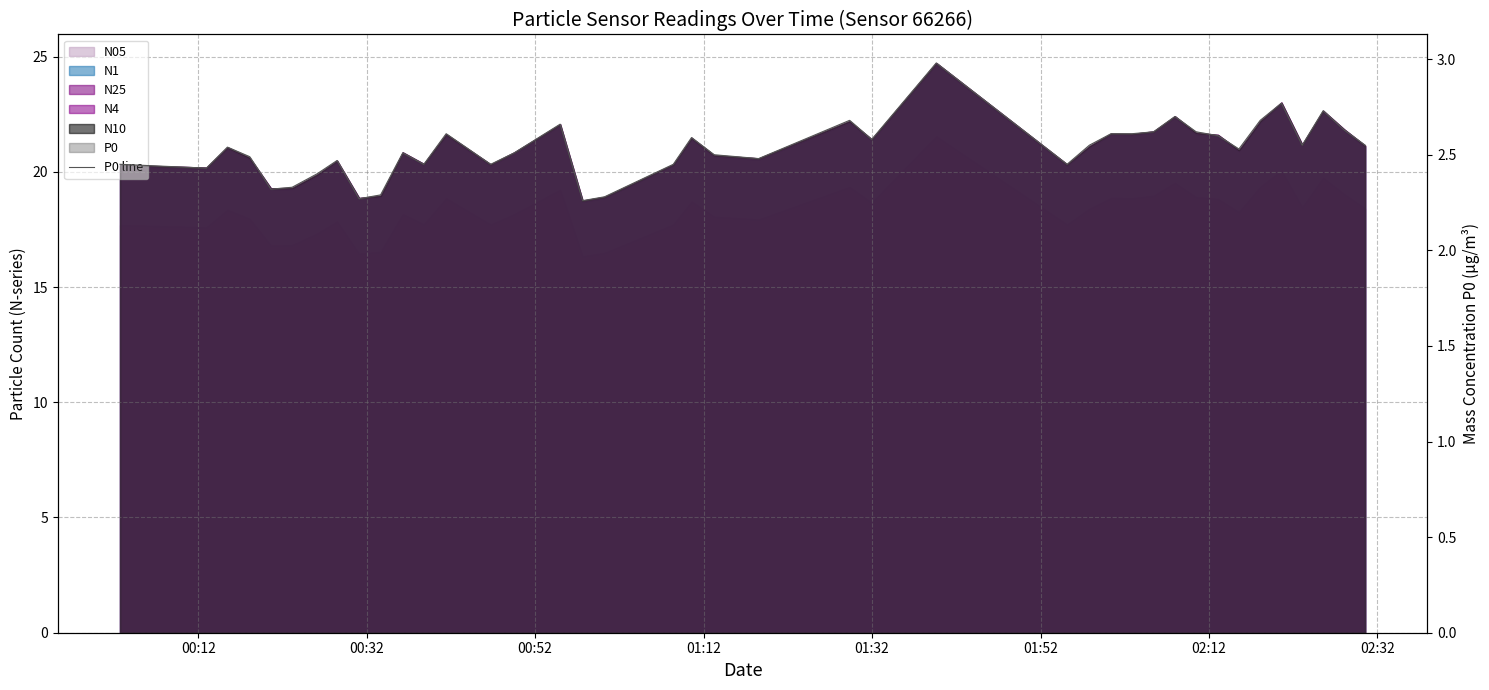

What is the average value?

2.5